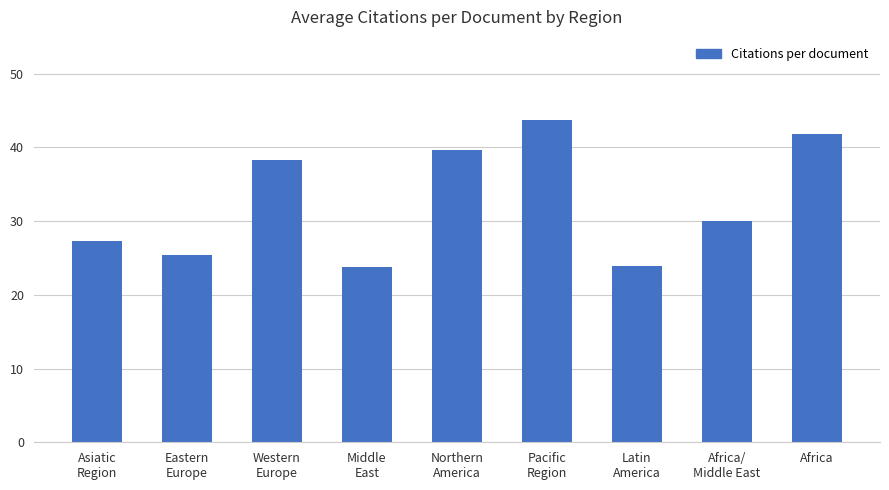

The chart shows a value of 41.9 at Africa. True or false?

True